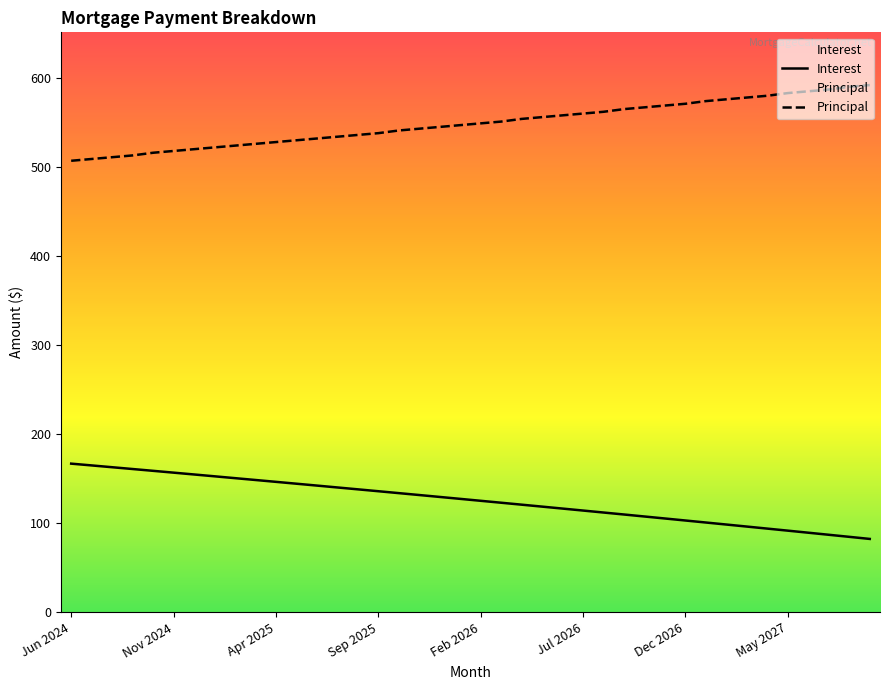

At how many categories does at least one series exceed 133?

40